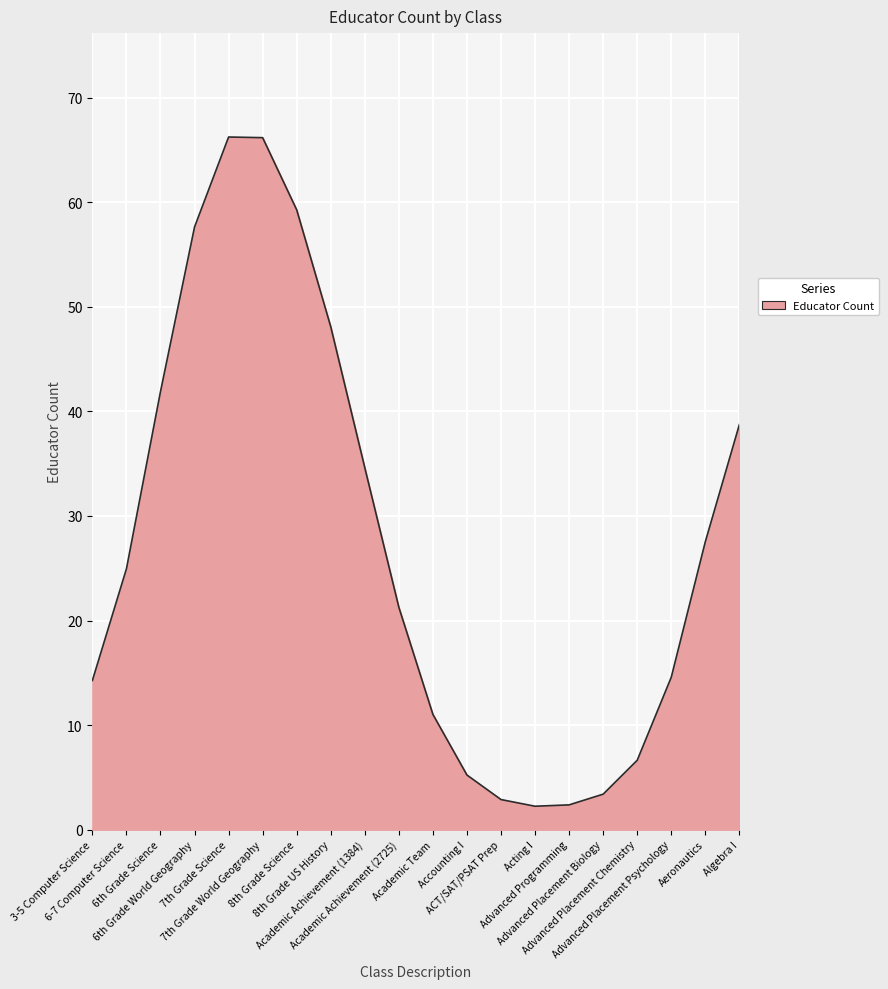

What is the minimum value shown in the chart?

2.2